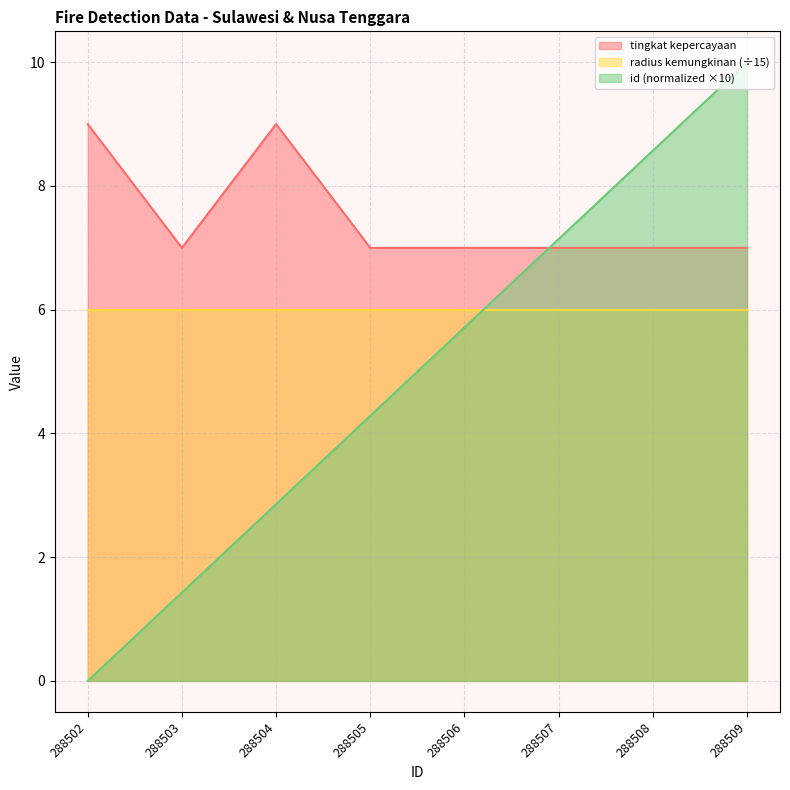

What is the maximum value shown in the chart?

10.0